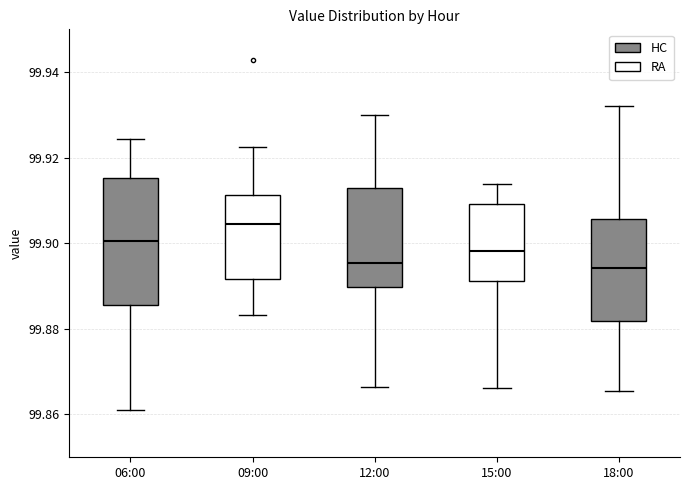

Reading left to right, read every box against the y-axis: the position of its median line, the range the box covers, and the ends of its whiskers. The values are not printed on the chart, so give them approximately, as read against the axis.

06:00: median 99.900, box 99.886 to 99.916, whiskers 99.860 to 99.924
09:00: median 99.904, box 99.892 to 99.912, whiskers 99.884 to 99.922
12:00: median 99.896, box 99.890 to 99.912, whiskers 99.866 to 99.930
15:00: median 99.898, box 99.892 to 99.910, whiskers 99.866 to 99.914
18:00: median 99.894, box 99.882 to 99.906, whiskers 99.866 to 99.932